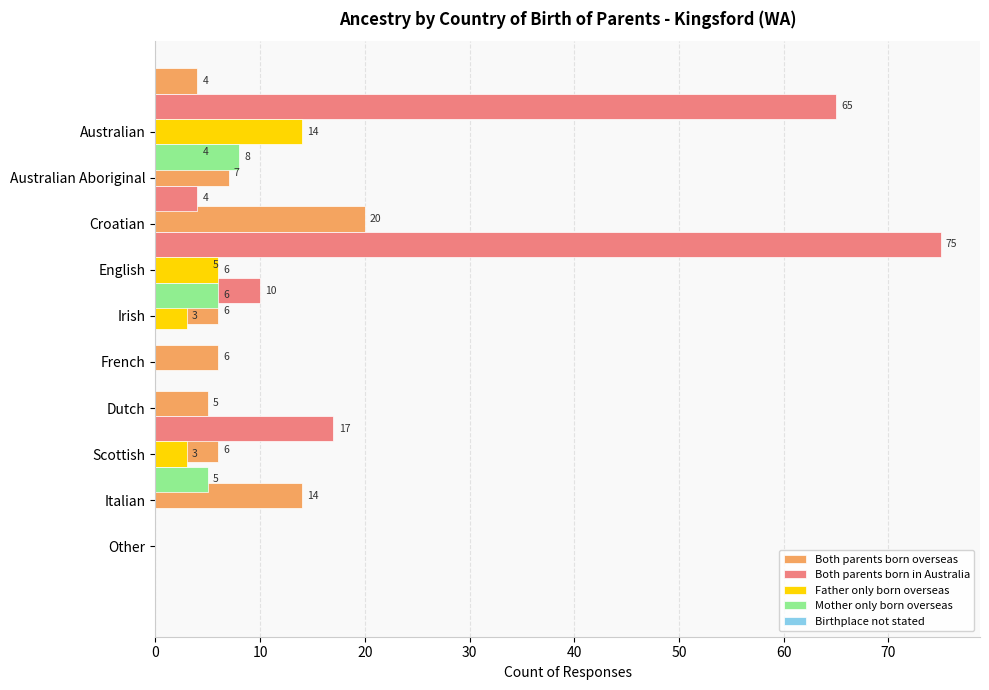

Reading left to right, extract all data points from this chart.

Both parents born overseas: 4.0	0.0	7.0	20.0	5.0	6.0	6.0	5.0	6.0	14.0
Both parents born in Australia: 65.0	4.0	4.0	75.0	10.0	0.0	0.0	17.0	0.0	0.0
Father only born overseas: 14.0	0.0	0.0	6.0	3.0	0.0	0.0	3.0	0.0	0.0
Mother only born overseas: 8.0	0.0	0.0	6.0	0.0	0.0	0.0	5.0	0.0	0.0
Birthplace not stated: 0.6	0.6	0.6	0.6	0.6	0.6	0.6	0.6	0.6	0.6